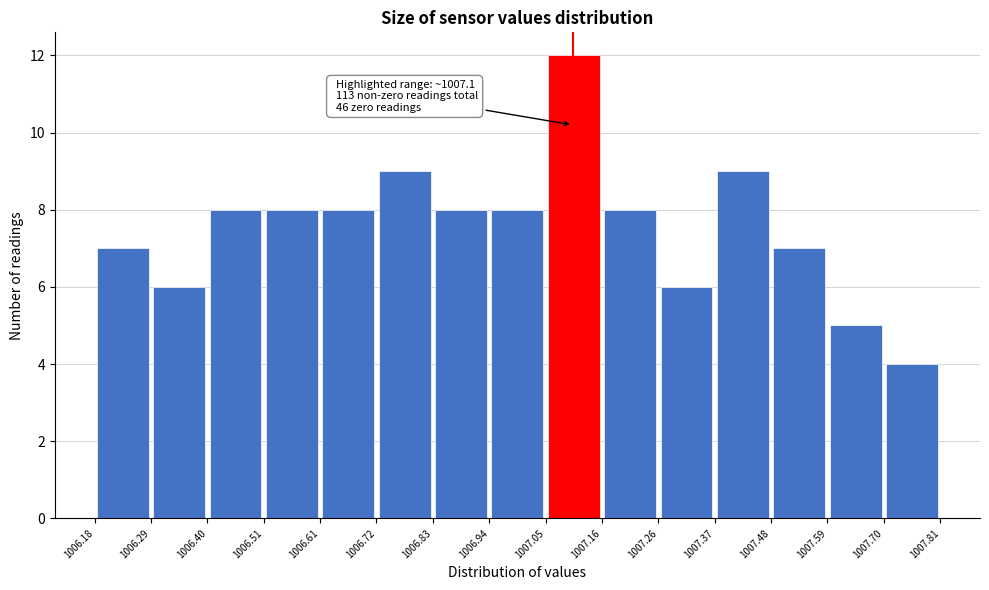

Which range on the x-axis has the tallest bar?

1007.05 to 1007.16